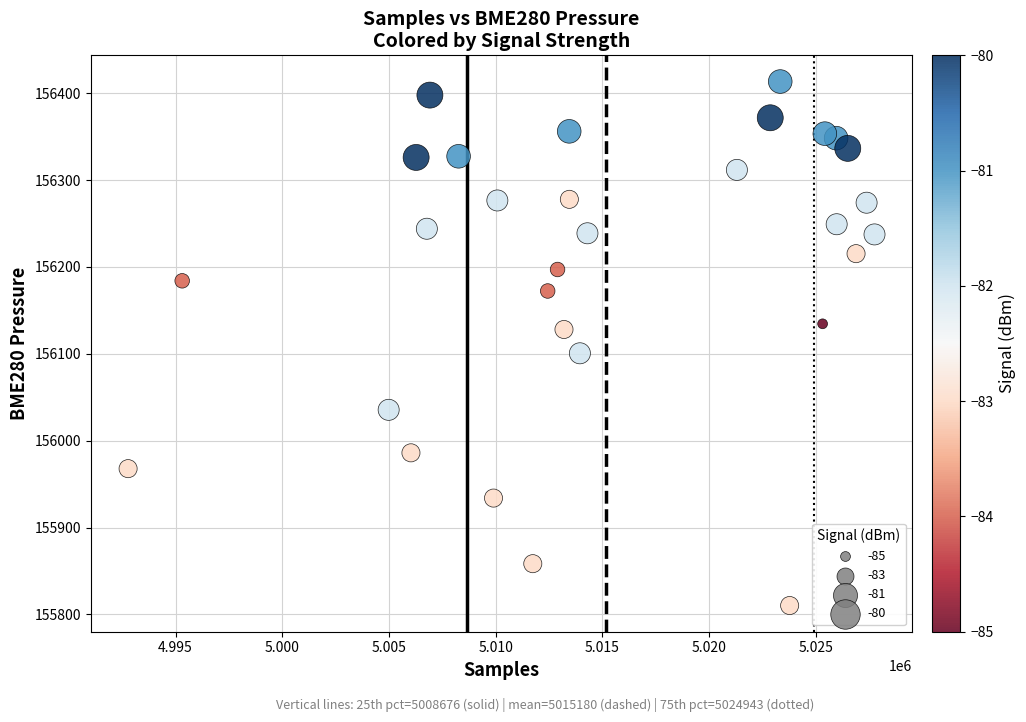

What is the range of X values (max minus min)?

34986.0